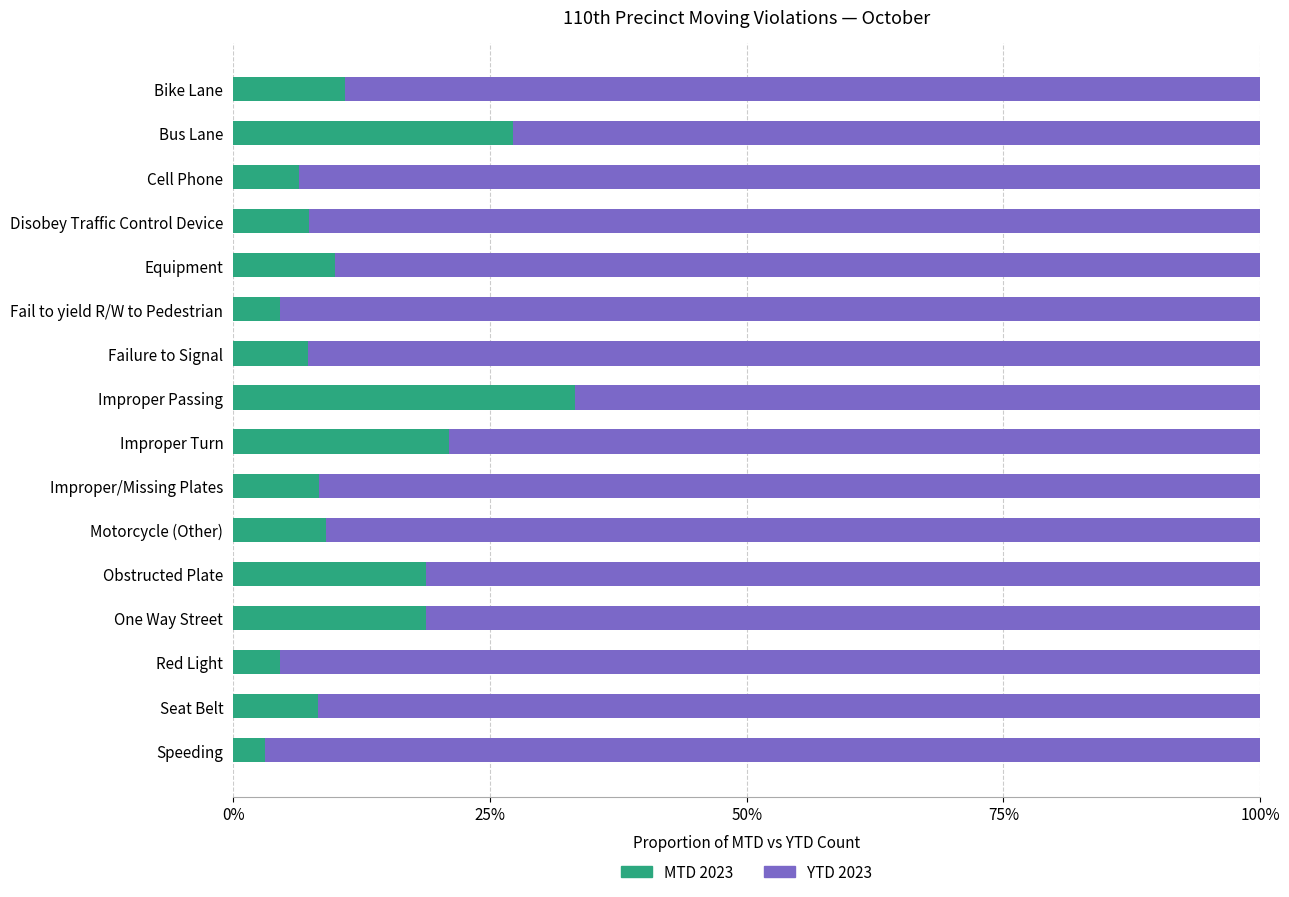

How many values in the MTD 2023 series are below 9?

8